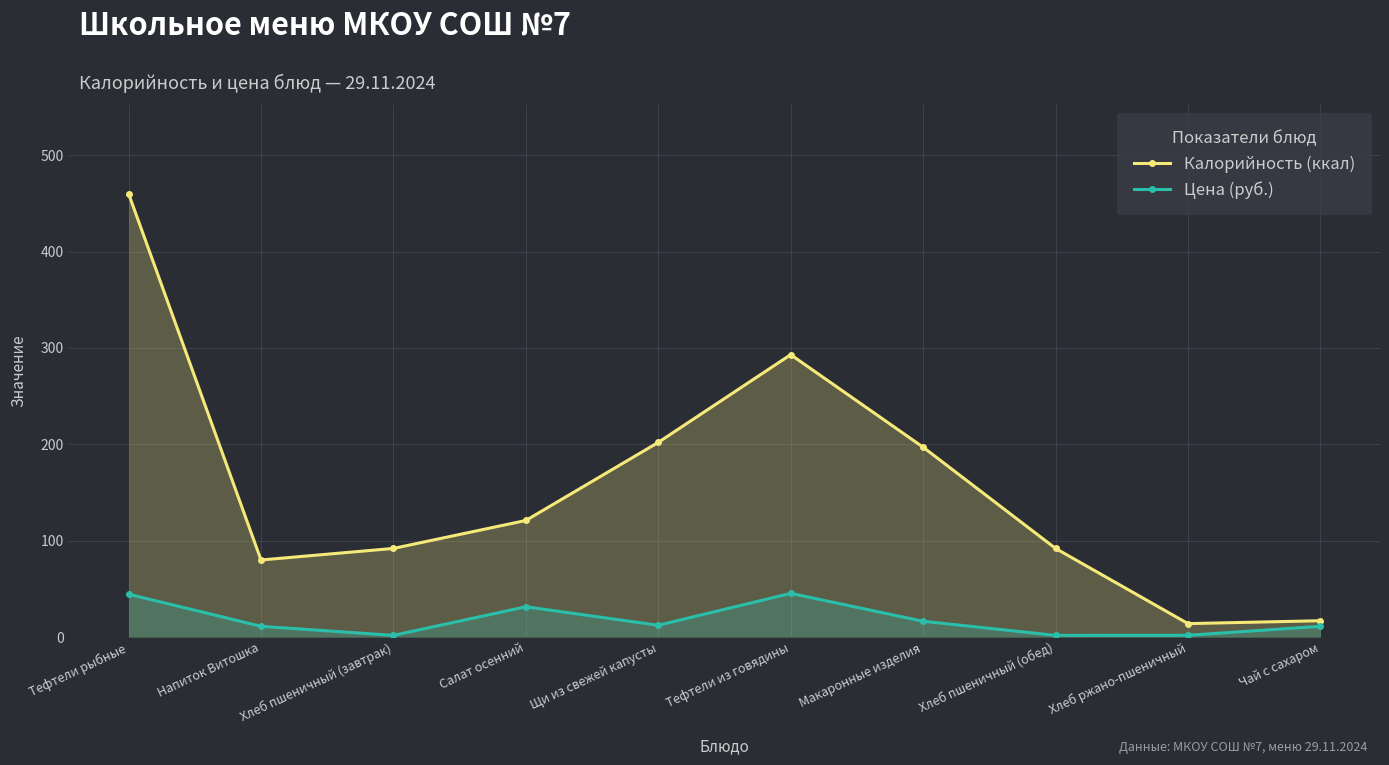

What is the total value across all series at Макаронные изделия?

213.4